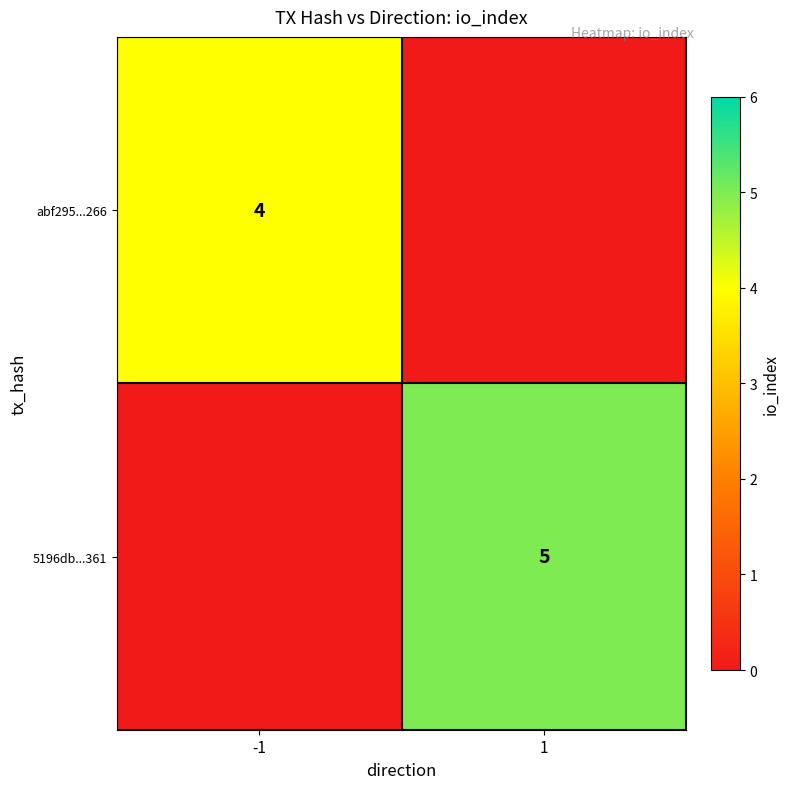

What is the greatest value displayed?

5